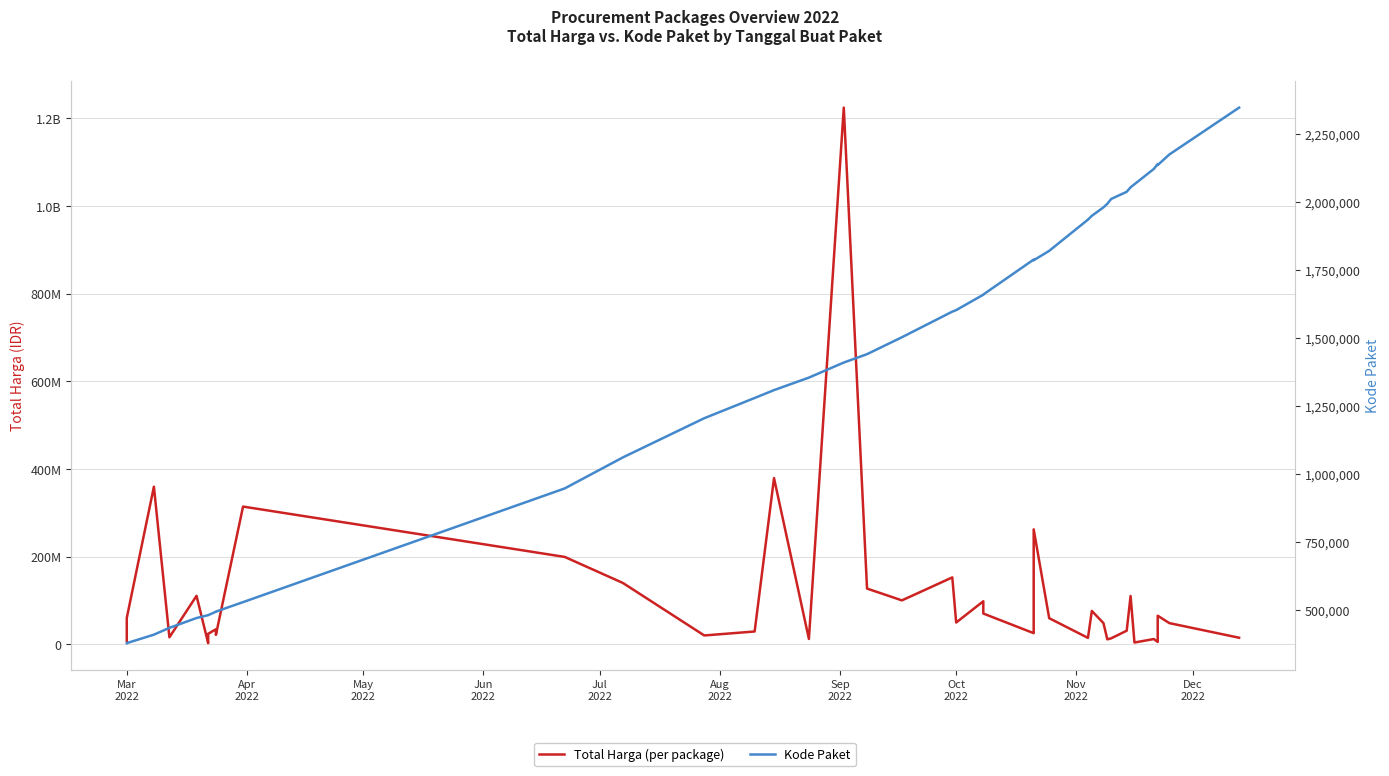

What is the sum of all Total Harga (per package) values?

4375595175